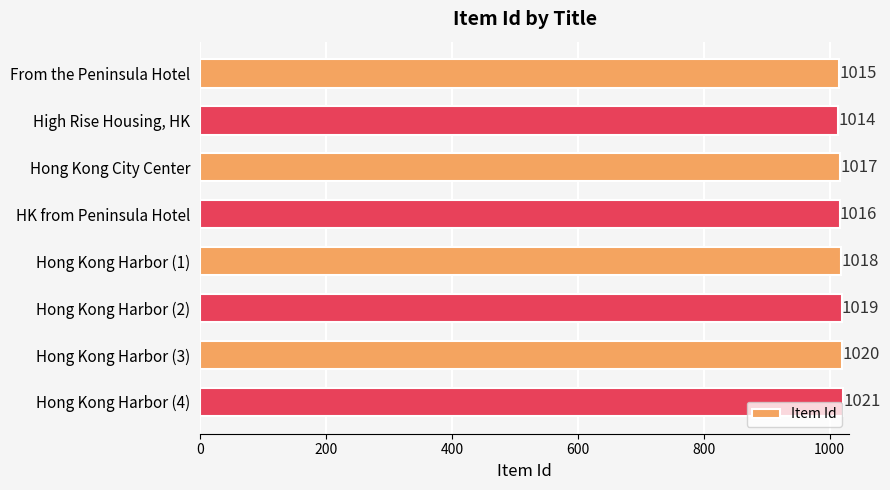

List the labels in order of value, largest first.

Hong Kong Harbor (4), Hong Kong Harbor (3), Hong Kong Harbor (2), Hong Kong Harbor (1), Hong Kong City Center, HK from Peninsula Hotel, From the Peninsula Hotel, High Rise Housing, HK